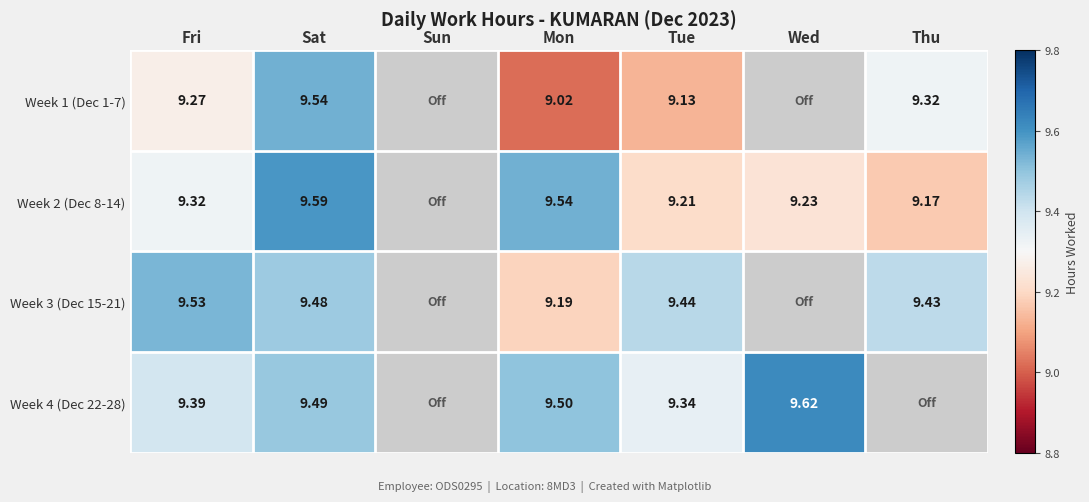

Is the value of Week 1 (Dec 1-7) at Thu greater than the value of Week 2 (Dec 8-14) at Thu?

Yes